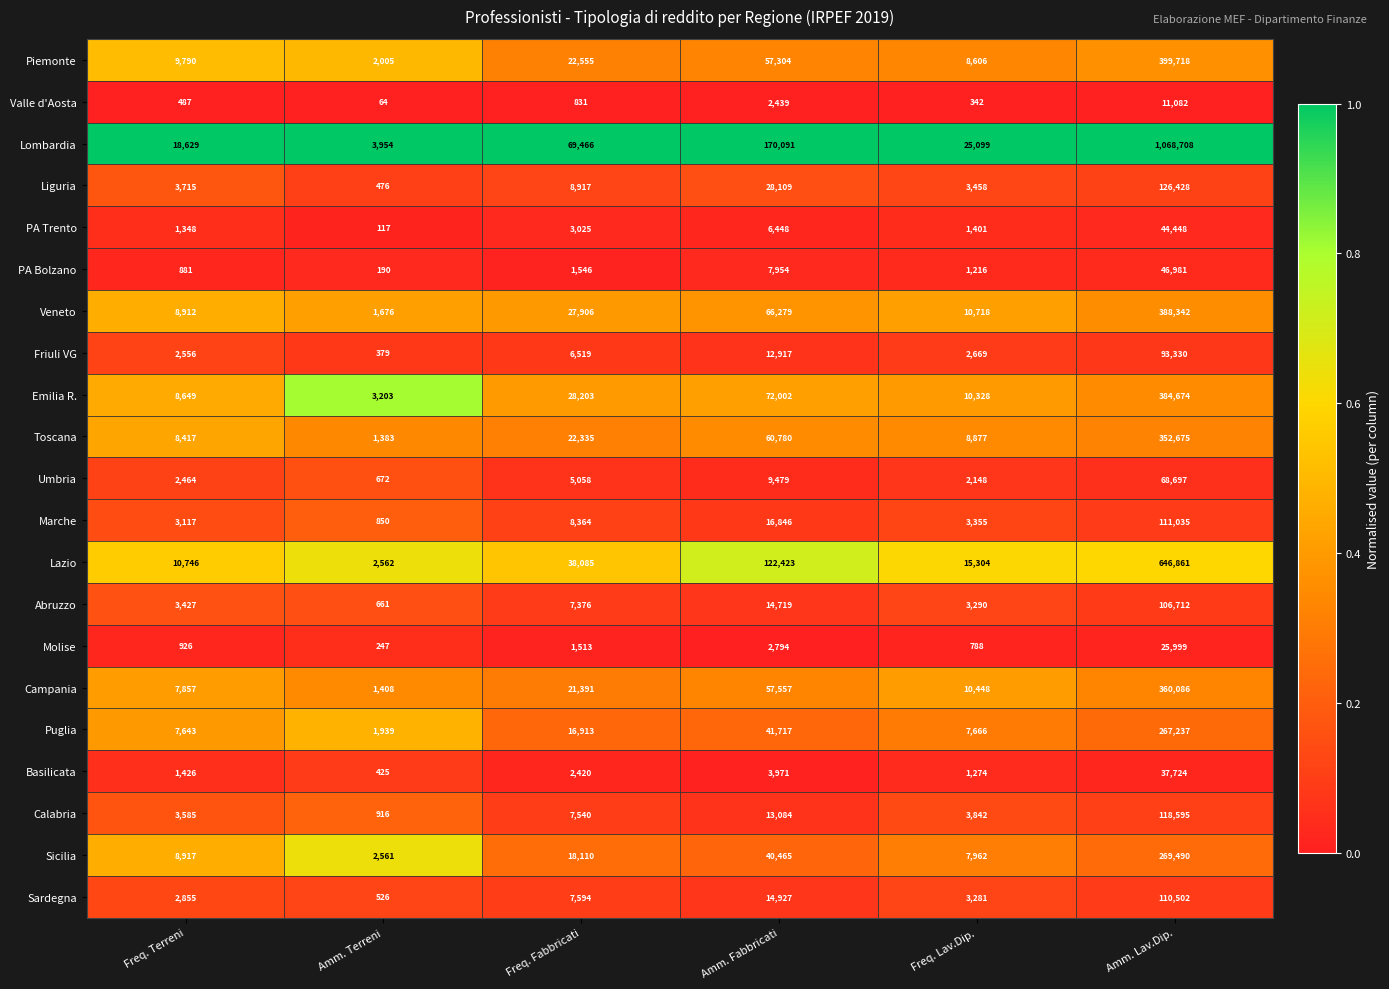

Which series has the largest total across all categories?

Lombardia